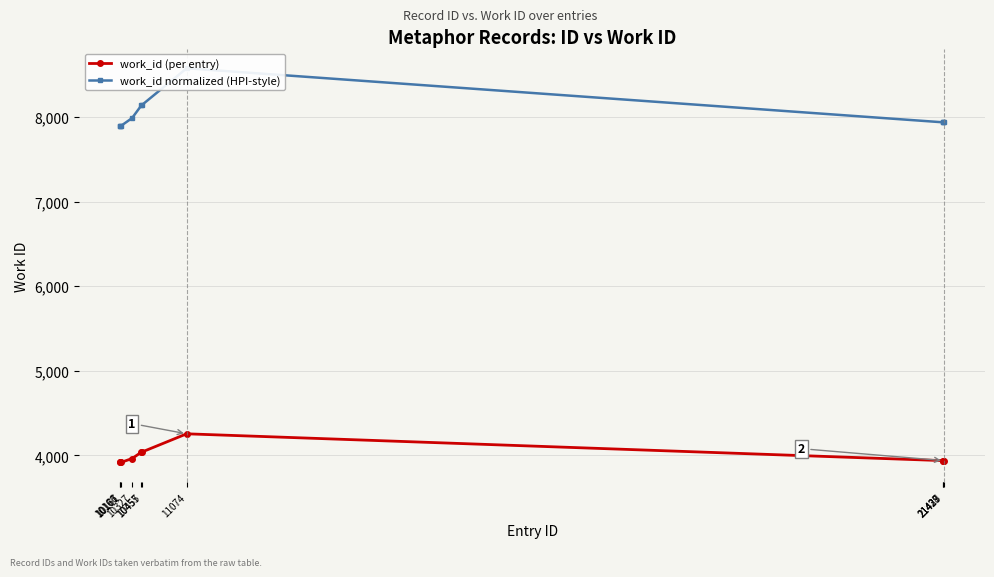

Is it true that work_id (per entry) equals 6298.9 at 11074?

False